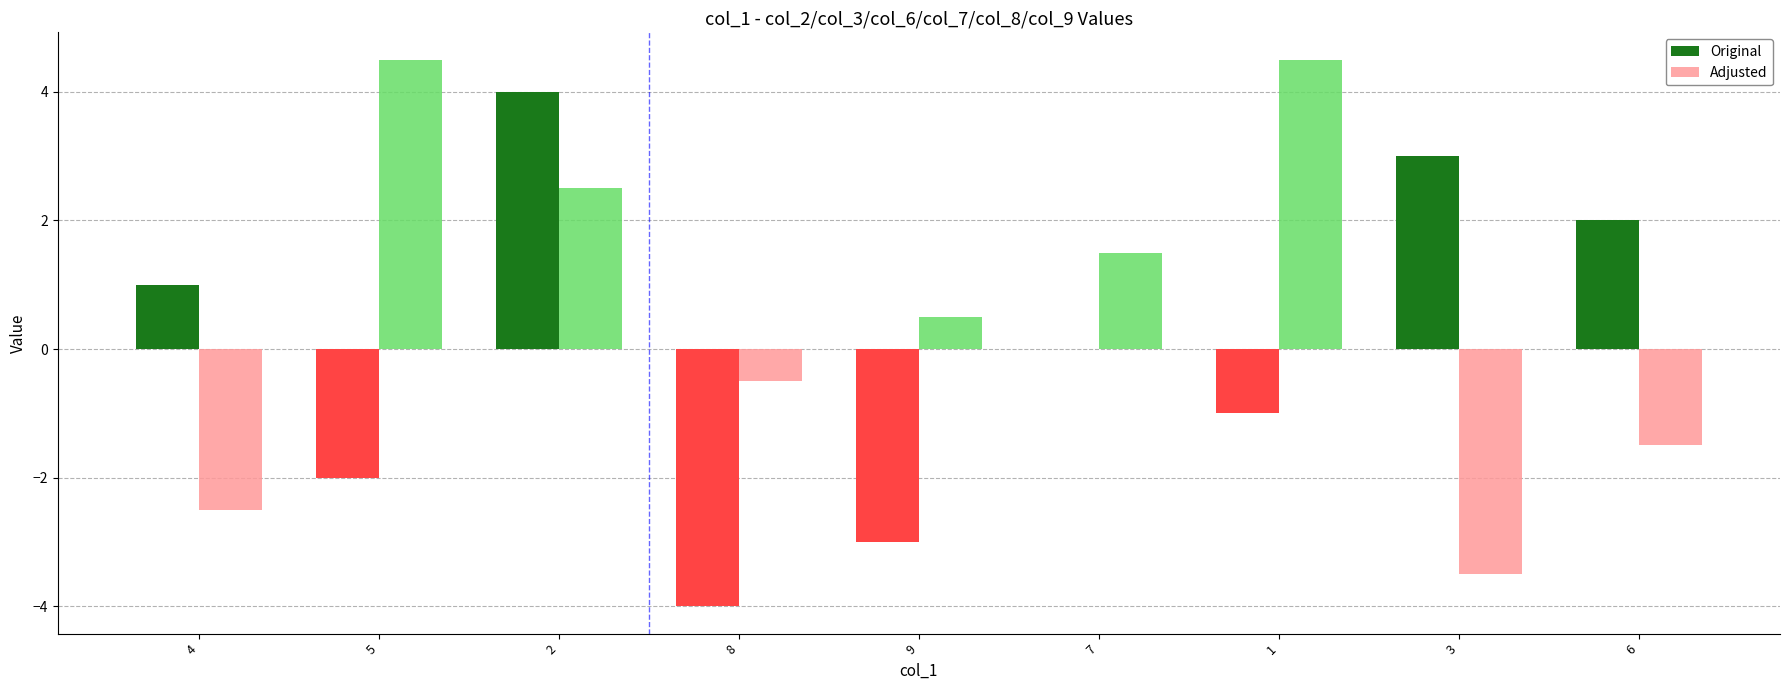

What is the maximum value shown in the chart?

4.5